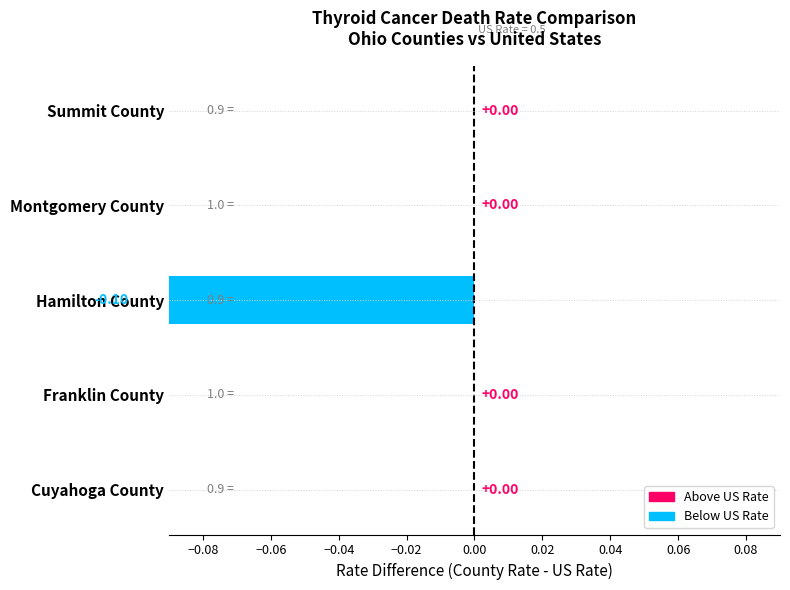

The chart shows a value of 0.1 at −0.08. True or false?

False